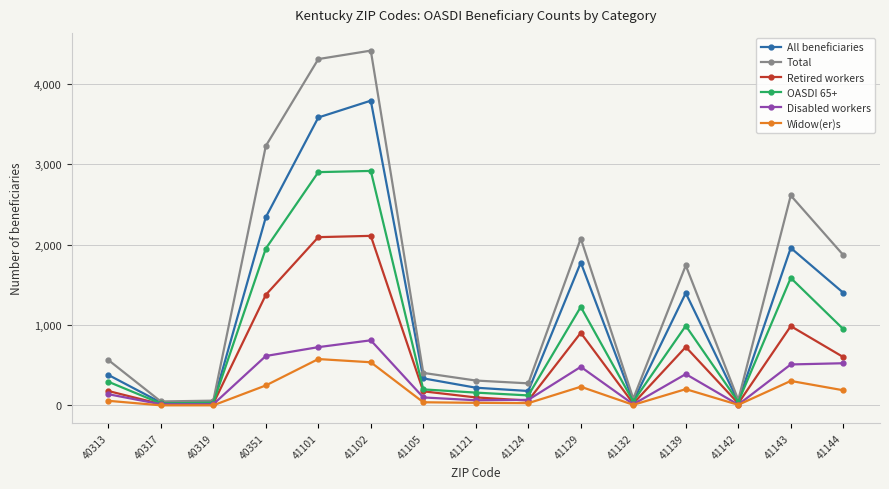

Rank the series by their maximum value, from lowest to highest.

Widow(er)s, Disabled workers, Retired workers, OASDI 65+, All beneficiaries, Total